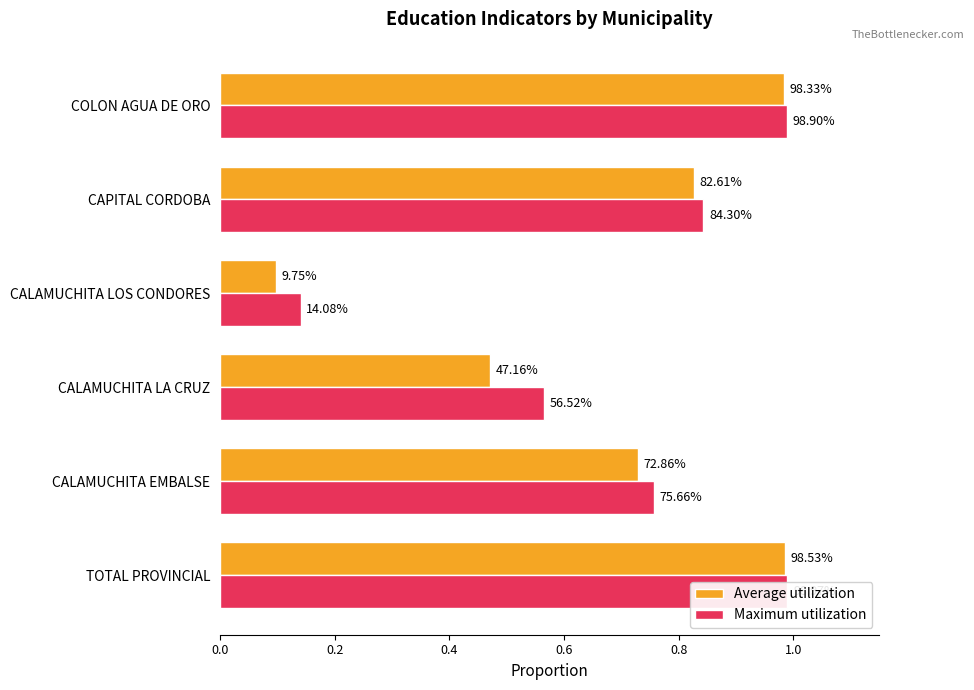

The value of Average utilization at COLON AGUA DE ORO is 0.3. True or false?

False